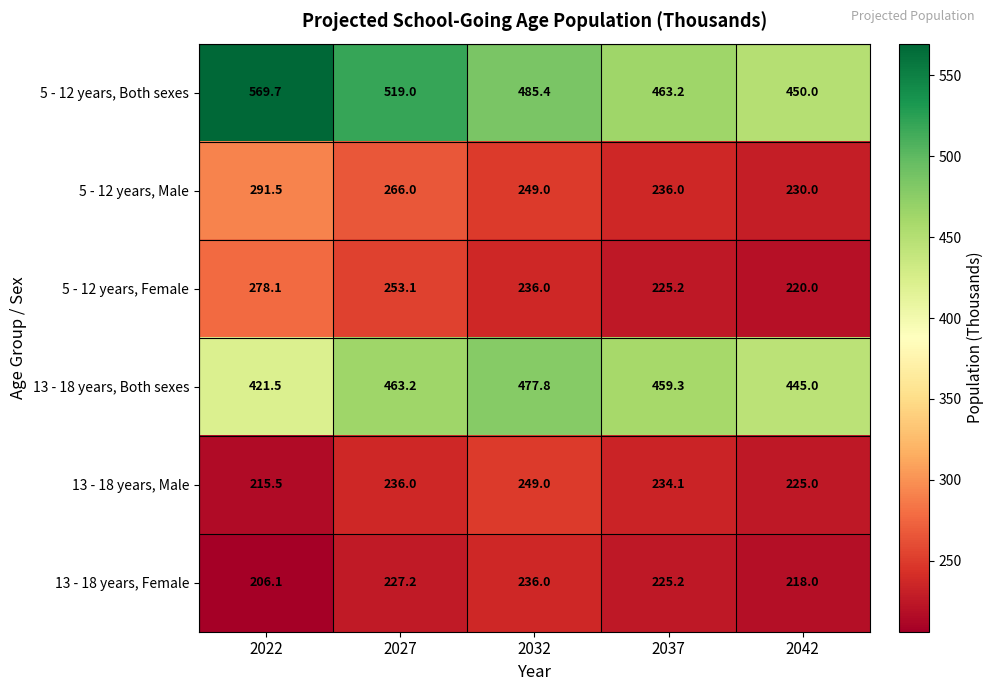

Reading right to left, what are all the values shown in this chart?

5 - 12 years, Both sexes: 2042=450.0	2037=463.2	2032=485.4	2027=519.0	2022=569.7
5 - 12 years, Male: 2042=230.0	2037=236.0	2032=249.0	2027=266.0	2022=291.5
5 - 12 years, Female: 2042=220.0	2037=225.2	2032=236.0	2027=253.1	2022=278.1
13 - 18 years, Both sexes: 2042=445.0	2037=459.3	2032=477.8	2027=463.2	2022=421.5
13 - 18 years, Male: 2042=225.0	2037=234.1	2032=249.0	2027=236.0	2022=215.5
13 - 18 years, Female: 2042=218.0	2037=225.2	2032=236.0	2027=227.2	2022=206.1